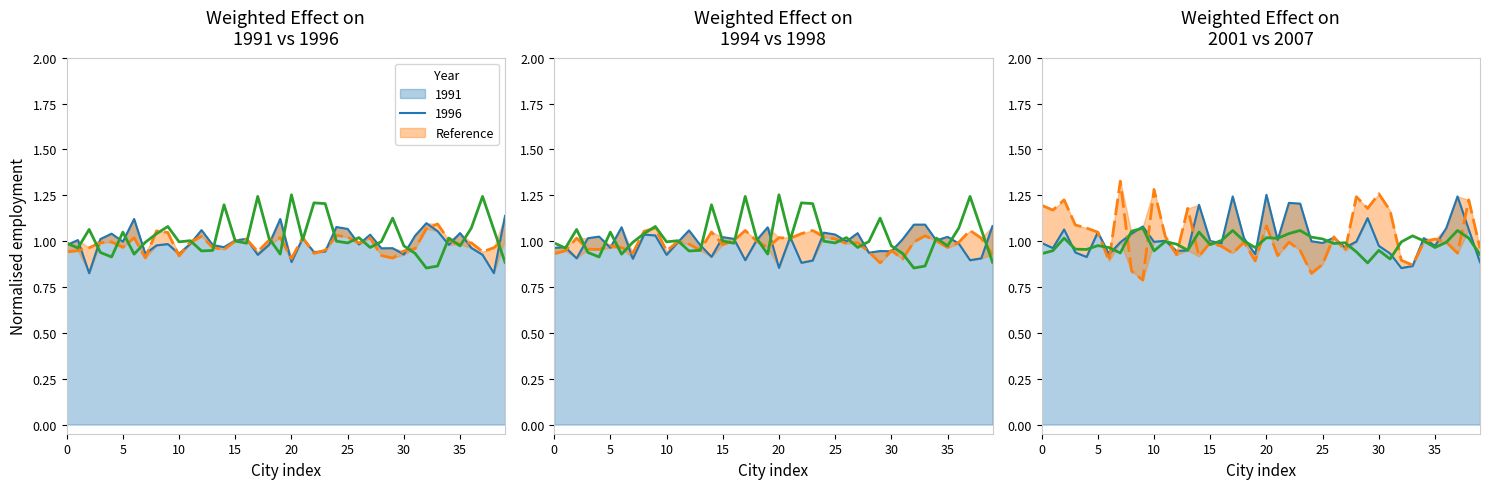

What value does the data have at 30?

0.9